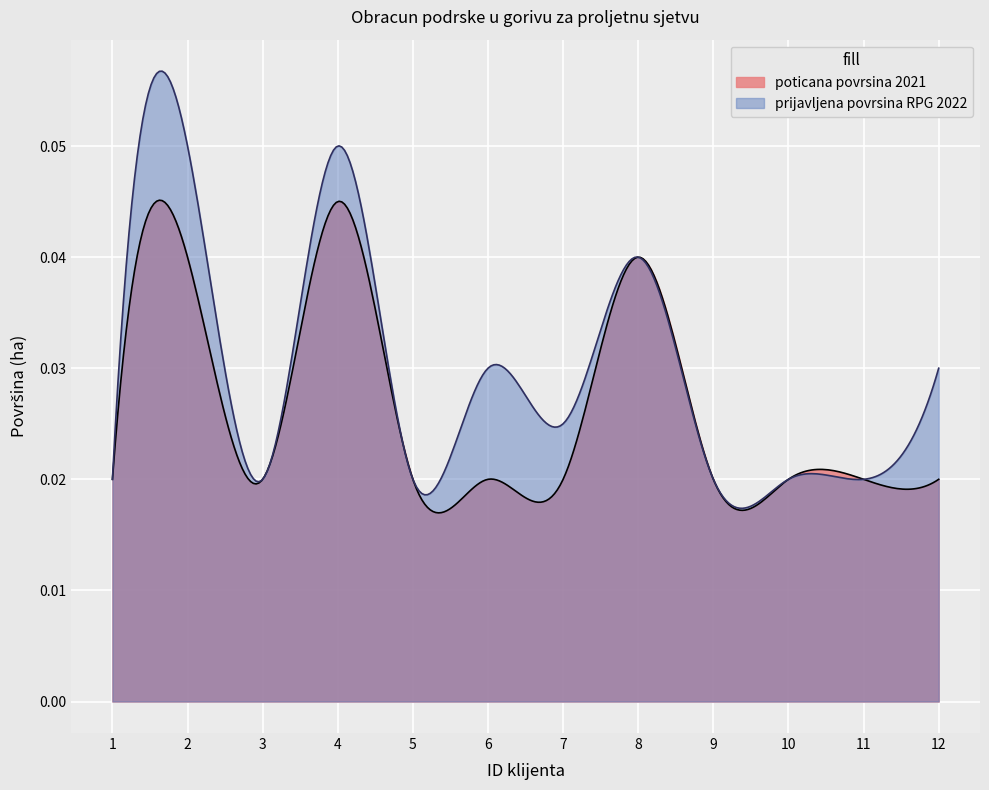

At how many categories does at least one series exceed 0?

300